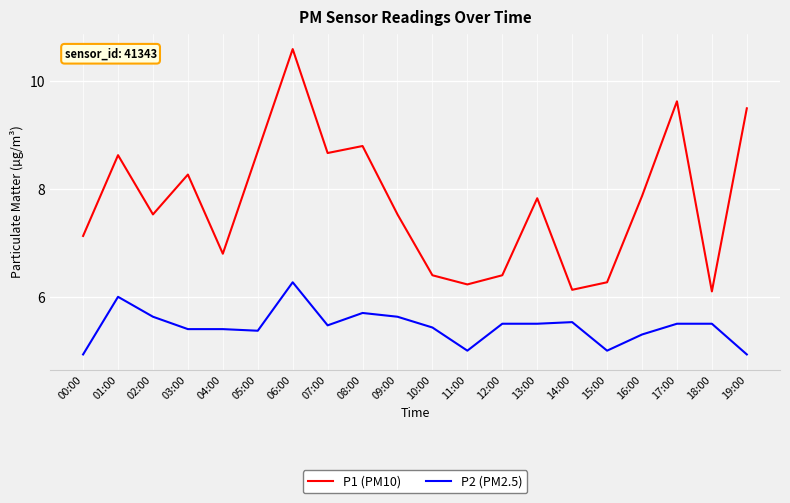

True or false: P2 (PM2.5) and P1 (PM10) cross at least once.

False